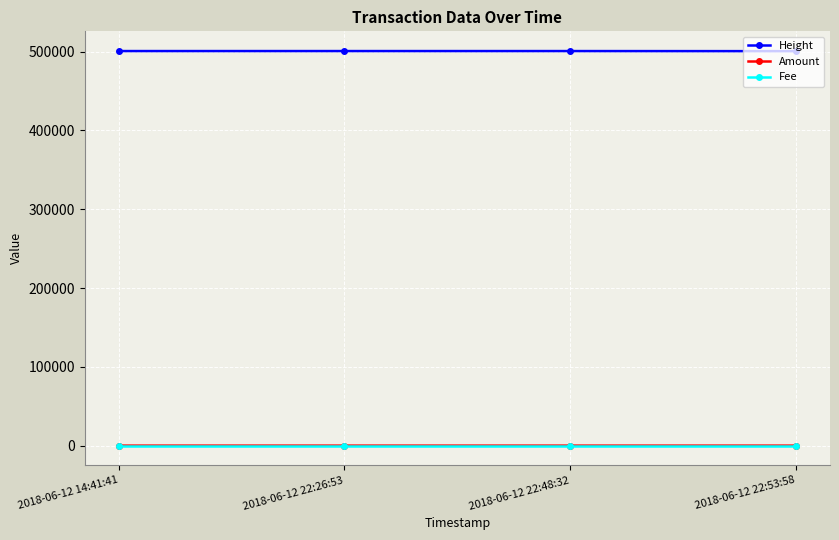

What is the total value across all series at 2018-06-12 22:26:53?

500747